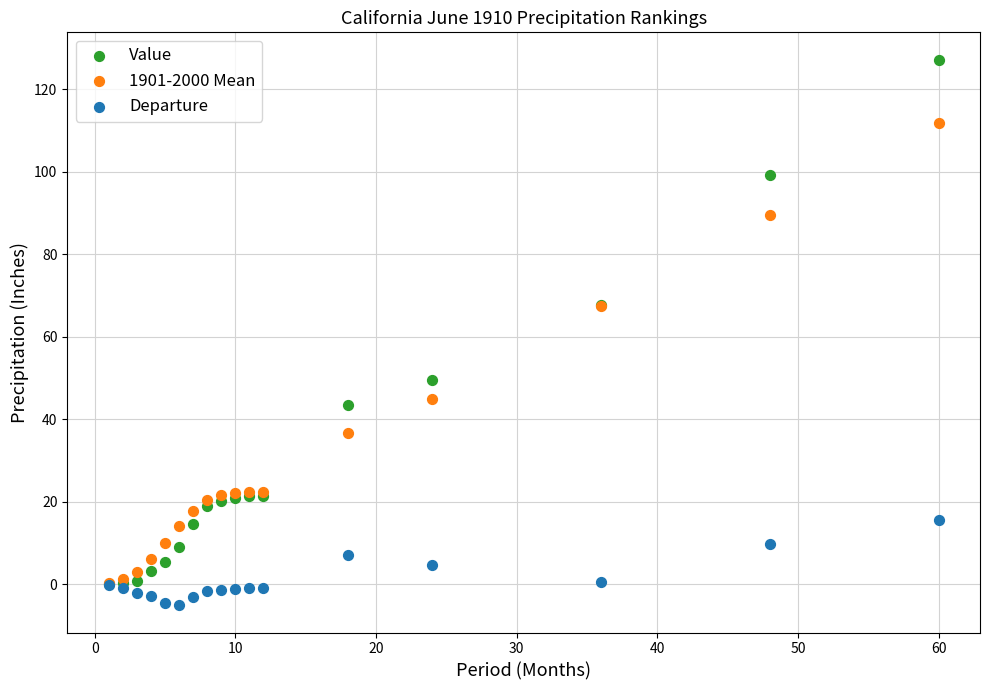

Which series has the largest Y range (max minus min)?

Value